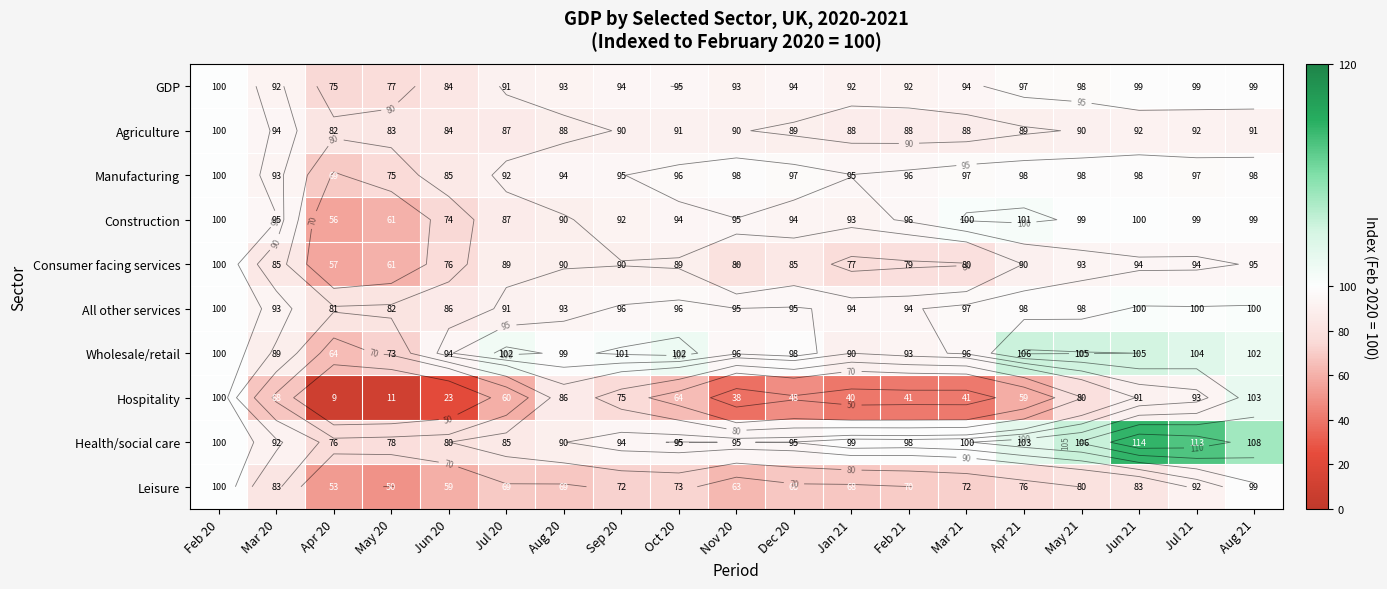

The value of Wholesale/retail at Aug 21 is 153.1. True or false?

False